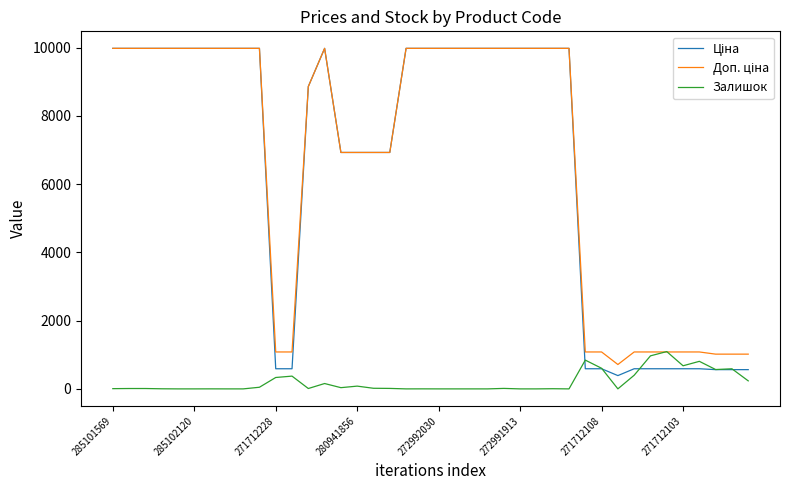

Does the chart display data point markers on the line(s)?

No